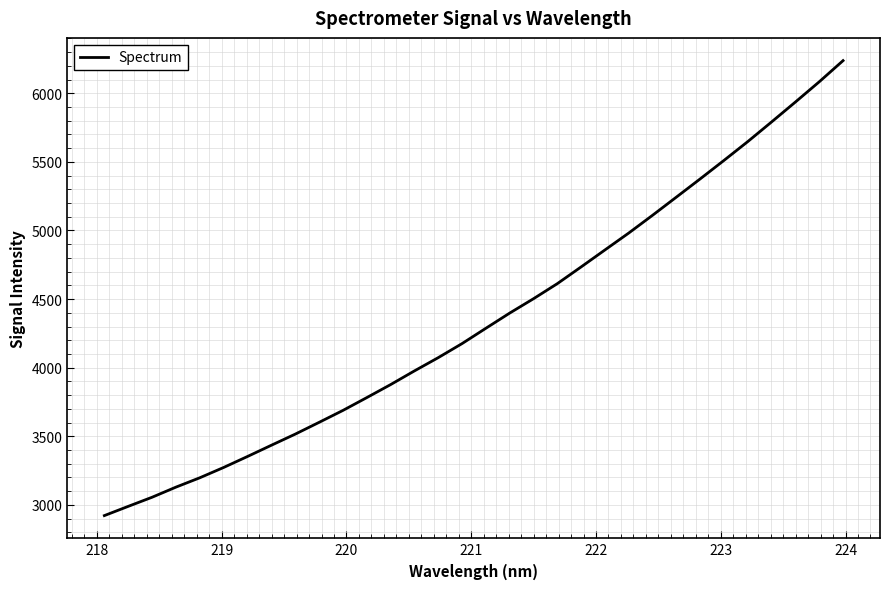

What is the smallest value displayed?

2921.8